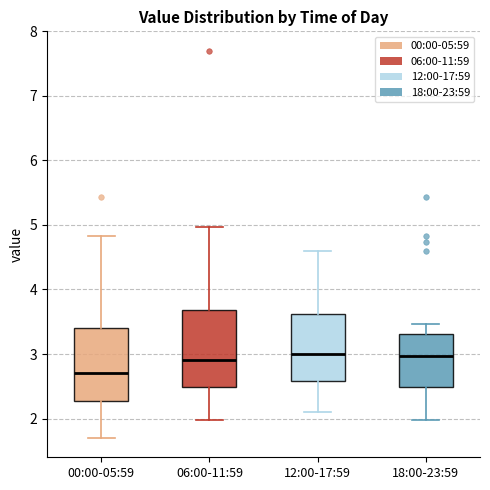

Where is the lower edge of the box for 06:00-11:59 on the y-axis? The values are not printed on the chart, so give them approximately, as read against the axis.

2.5